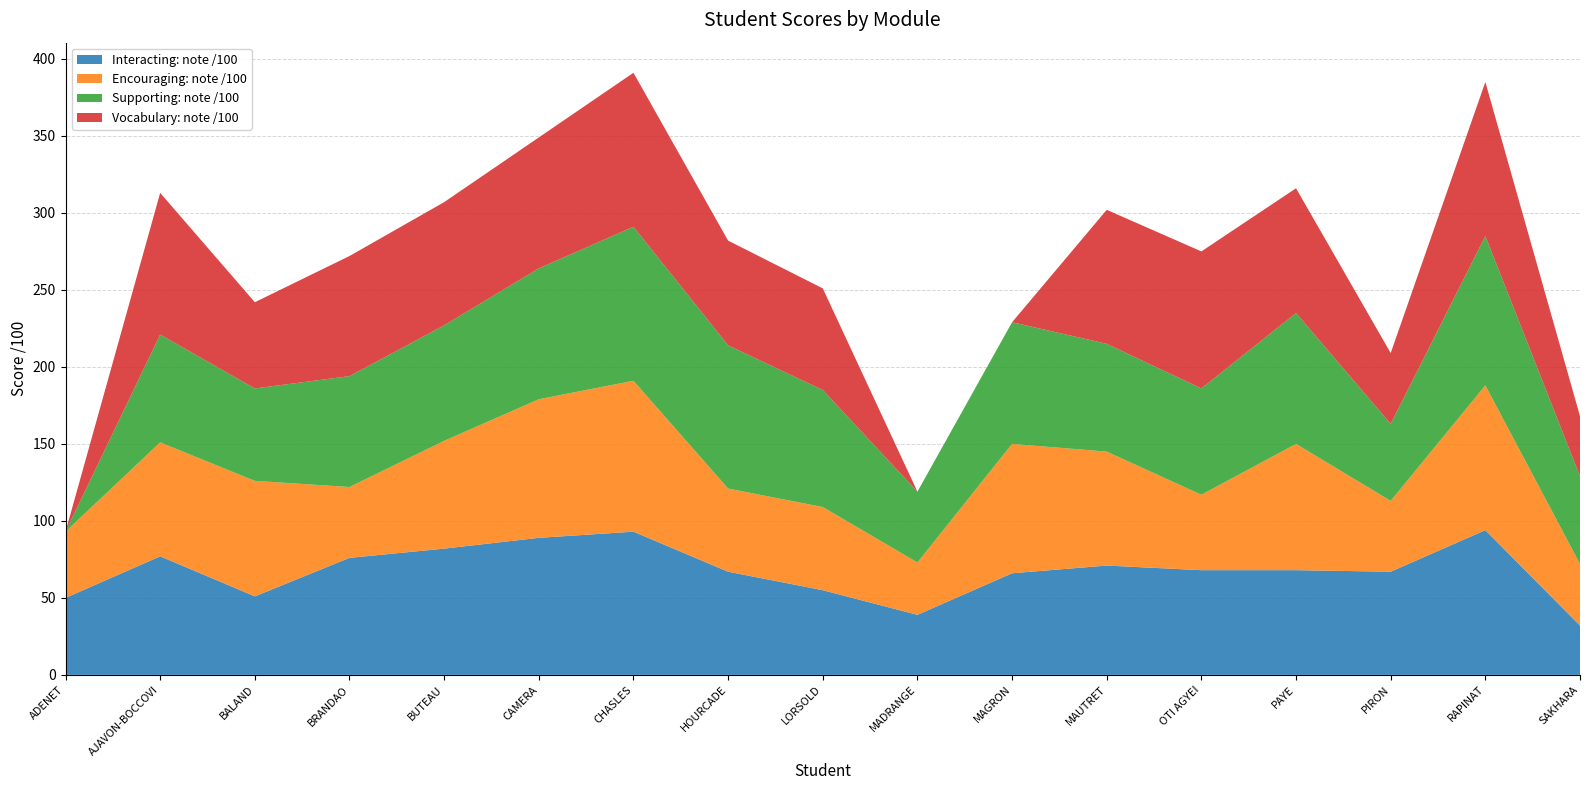

Reading left to right, extract all data points from this chart.

Interacting: note /100: ADENET=50	AJAVON-BOCCOVI=77	BALAND=51	BRANDAO=76	BUTEAU=82	CAMERA=89	CHASLES=93	HOURCADE=67	LORSOLD=55	MADRANGE=39	MAGRON=66	MAUTRET=71	OTI AGYEI=68	PAYE=68	PIRON=67	RAPINAT=94	SAKHARA=32
Encouraging: note /100: ADENET=43	AJAVON-BOCCOVI=74	BALAND=75	BRANDAO=46	BUTEAU=70	CAMERA=90	CHASLES=98	HOURCADE=54	LORSOLD=54	MADRANGE=34	MAGRON=84	MAUTRET=74	OTI AGYEI=49	PAYE=82	PIRON=46	RAPINAT=94	SAKHARA=40
Supporting: note /100: ADENET=0	AJAVON-BOCCOVI=70	BALAND=60	BRANDAO=72	BUTEAU=75	CAMERA=85	CHASLES=100	HOURCADE=93	LORSOLD=76	MADRANGE=46	MAGRON=79	MAUTRET=70	OTI AGYEI=69	PAYE=85	PIRON=50	RAPINAT=97	SAKHARA=57
Vocabulary: note /100: ADENET=0	AJAVON-BOCCOVI=92	BALAND=56	BRANDAO=78	BUTEAU=80	CAMERA=85	CHASLES=100	HOURCADE=68	LORSOLD=66	MADRANGE=0	MAGRON=0	MAUTRET=87	OTI AGYEI=89	PAYE=81	PIRON=46	RAPINAT=100	SAKHARA=39